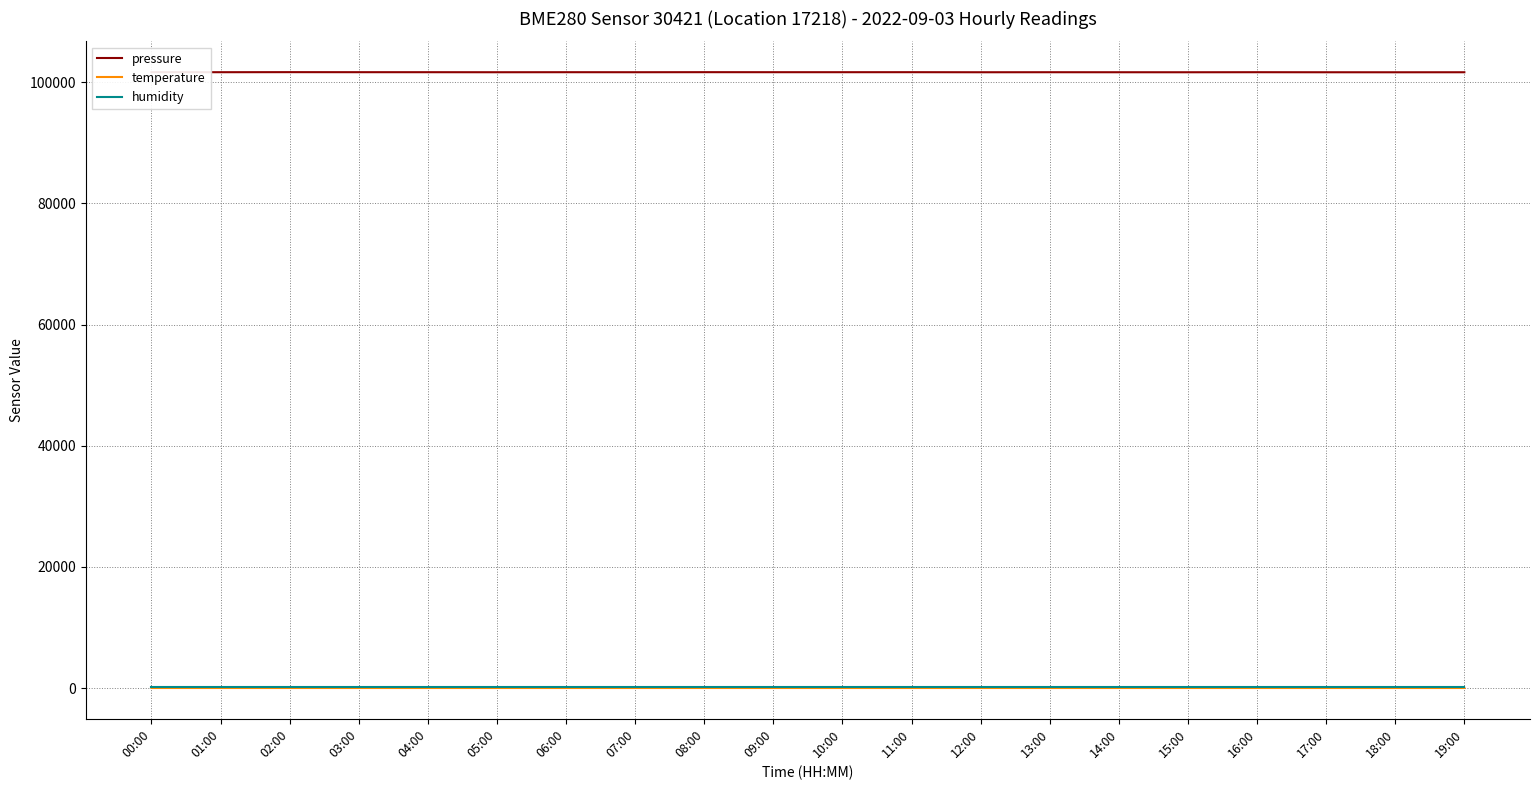

True or false: pressure and humidity cross at least once.

False